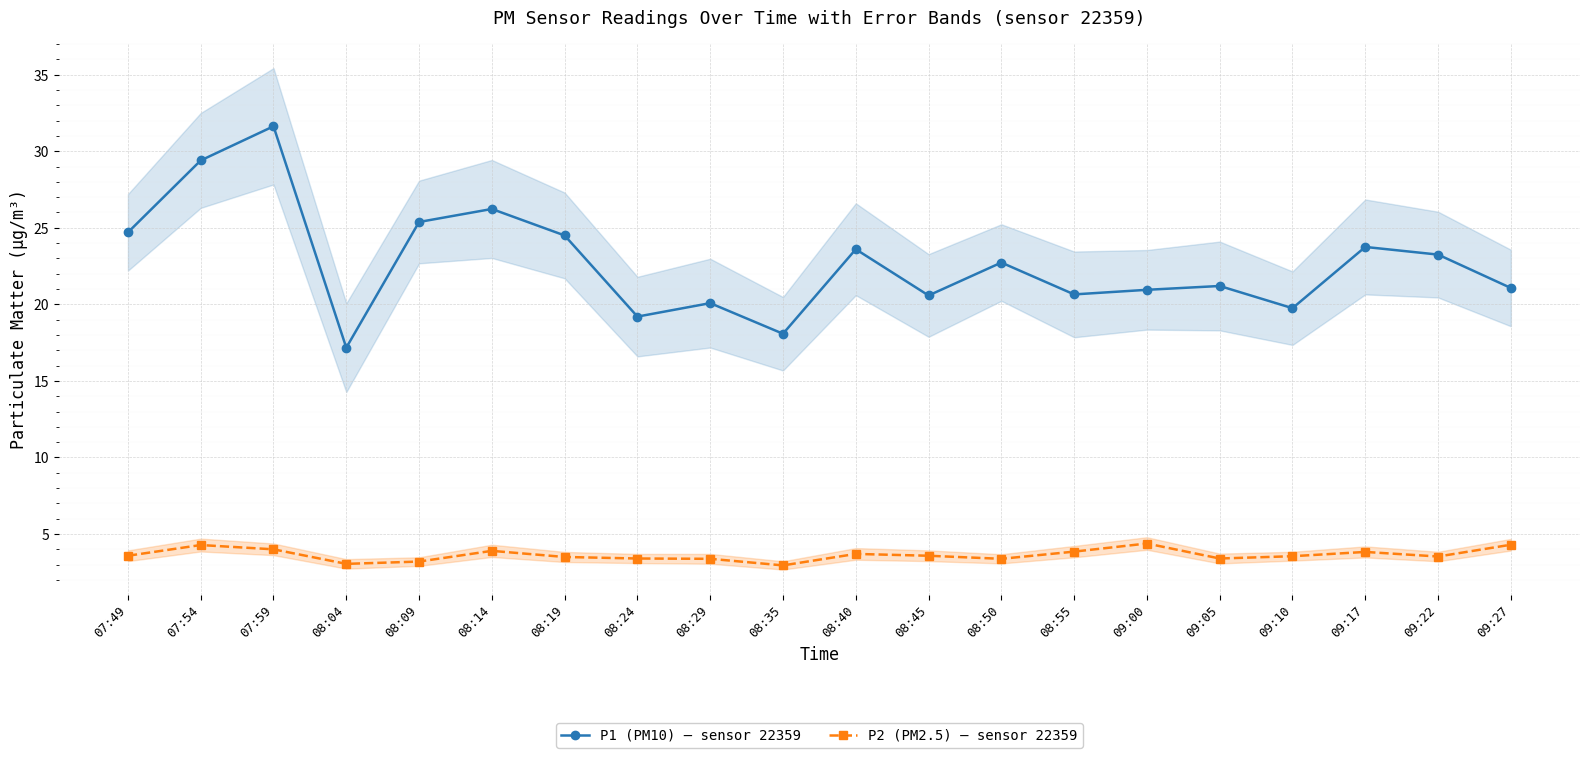

In P2 (PM2.5) – sensor 22359, how many points are higher than both neighbors (excluding endpoints)?

5